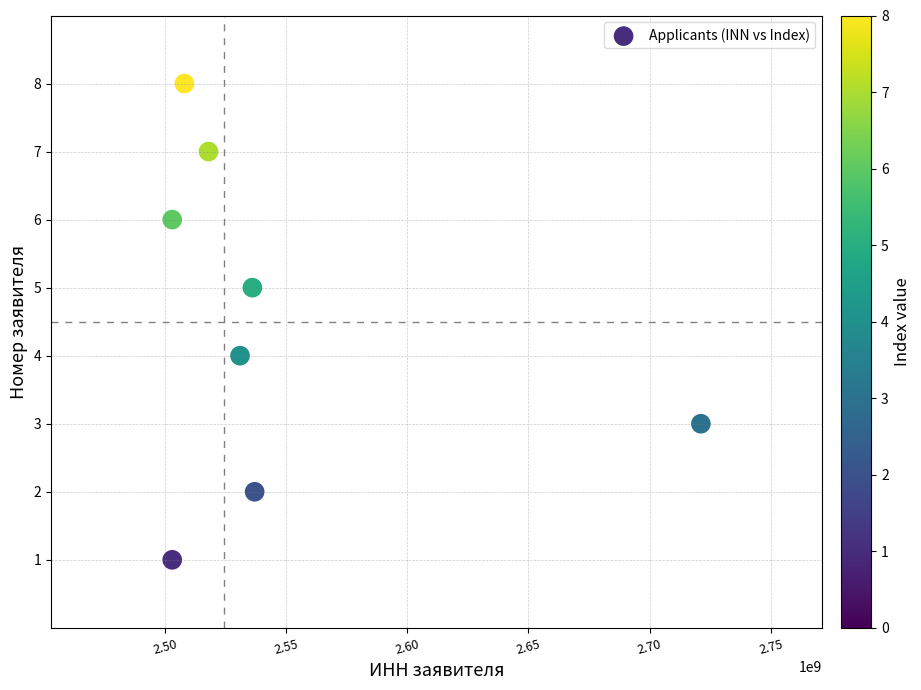

What is the average X value?

2544678210